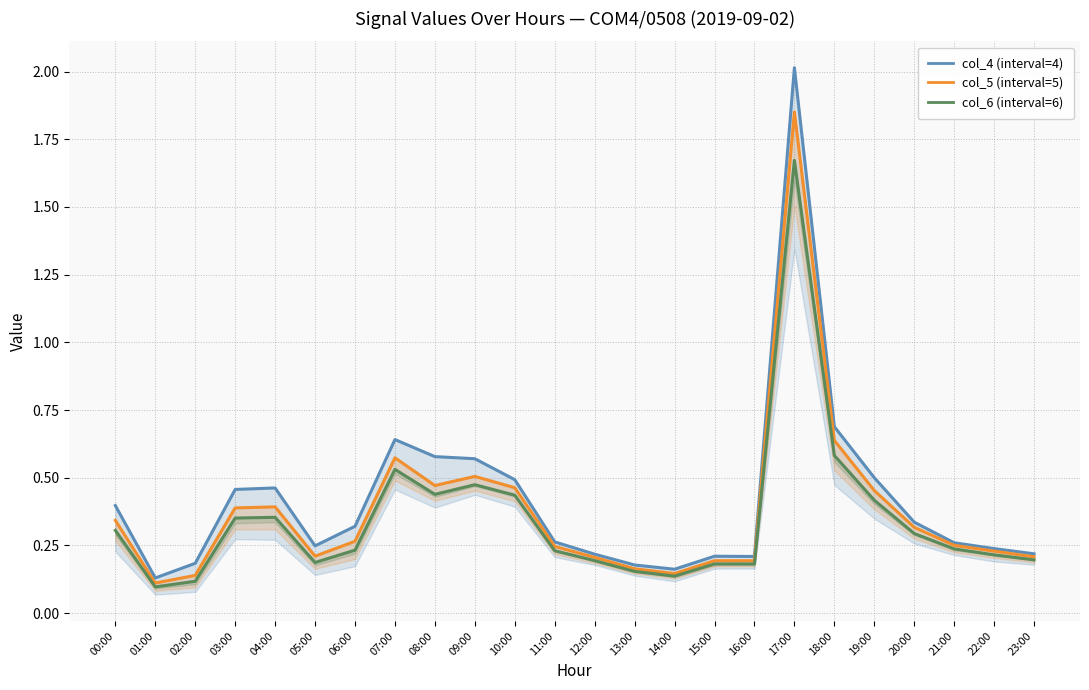

Where is the first local minimum for col_4 (mean, upper band)?

01:00